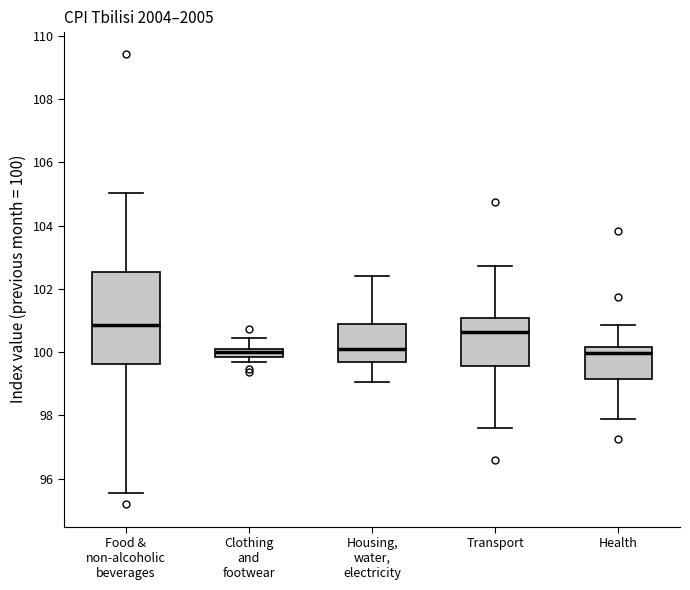

Which box has the highest median line?

Food & non-alcoholic beverages